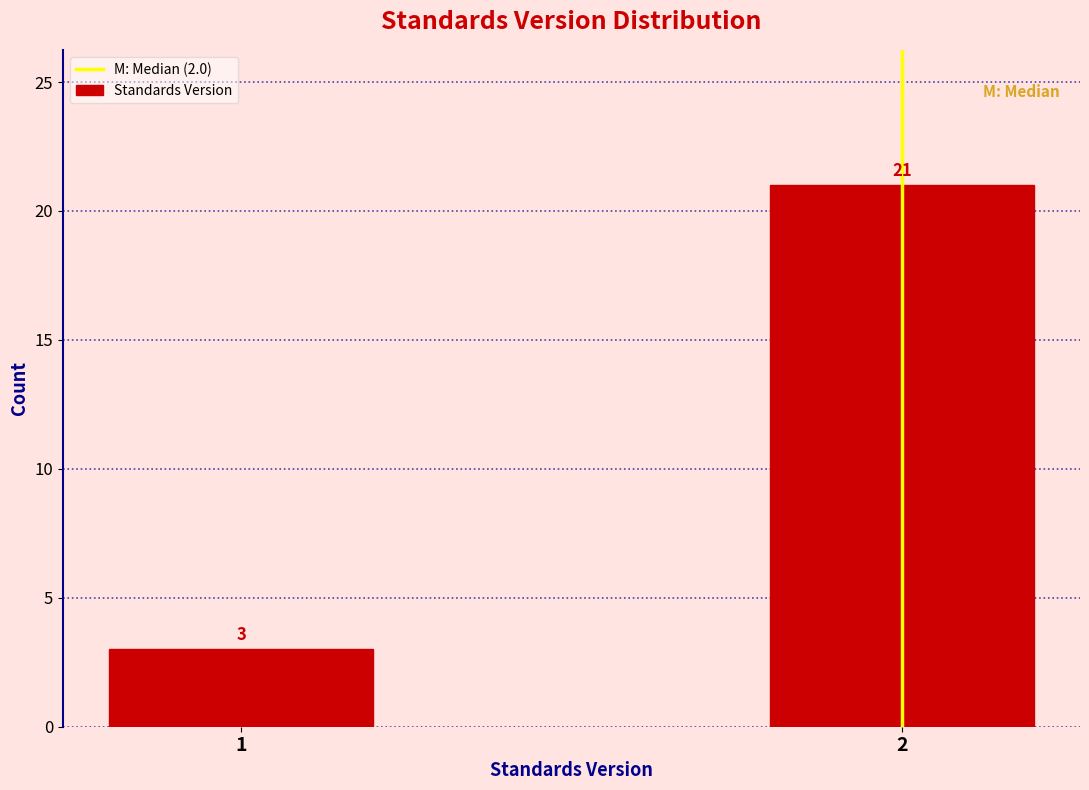

Reading left to right, transcribe all the data shown in this chart.

3	21